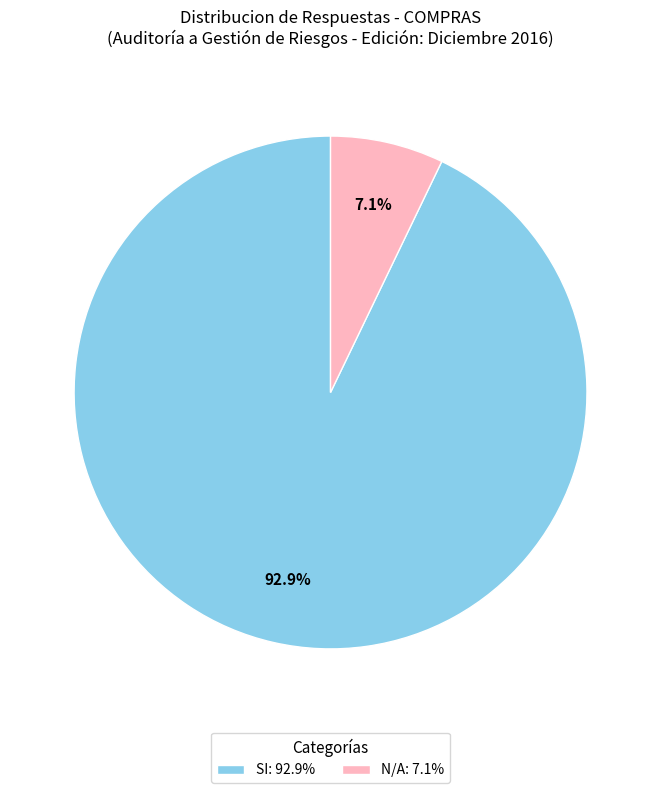

Does SI: 92.9% account for over 50% of the chart?

Yes